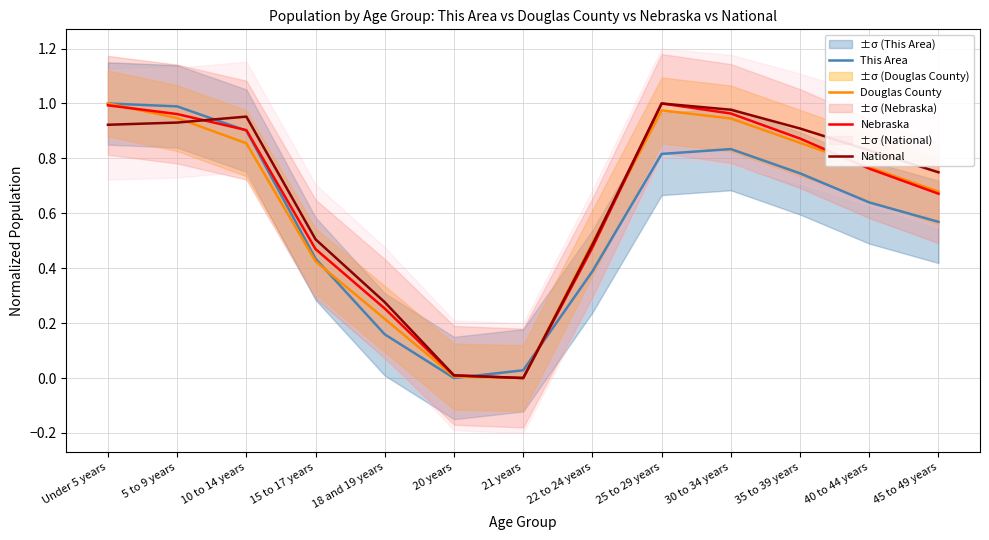

What is the label of the 8th point from the left?

22 to 24 years